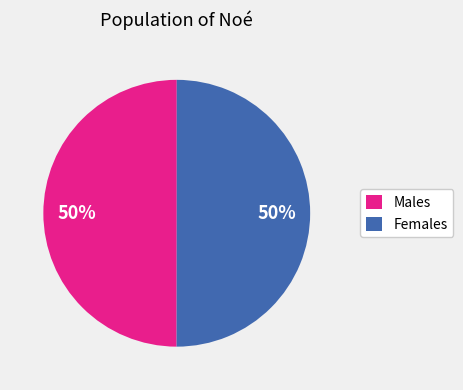

To the nearest percent, what is the average slice percentage?

50%